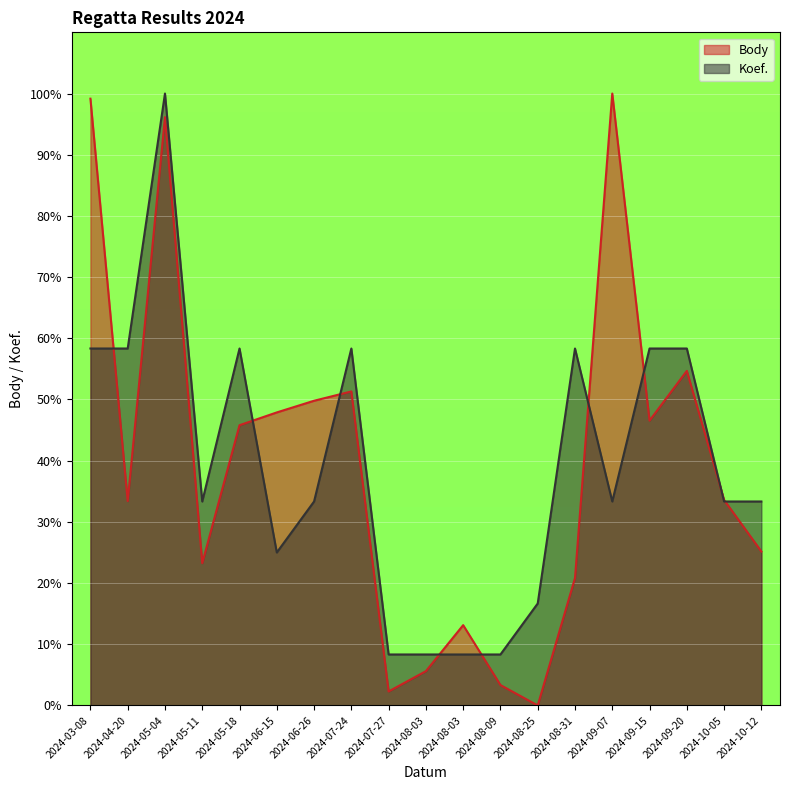

At which category does Body reach its first local peak?

2024-05-04